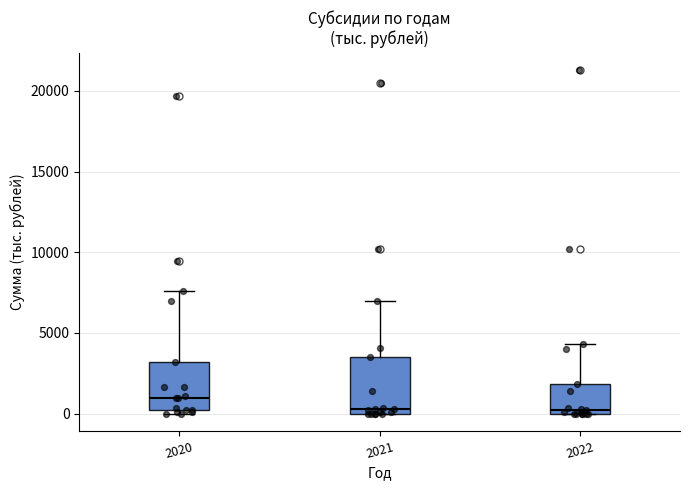

Comparing the boxes themselves (not the whiskers), which one is the tallest?

2021